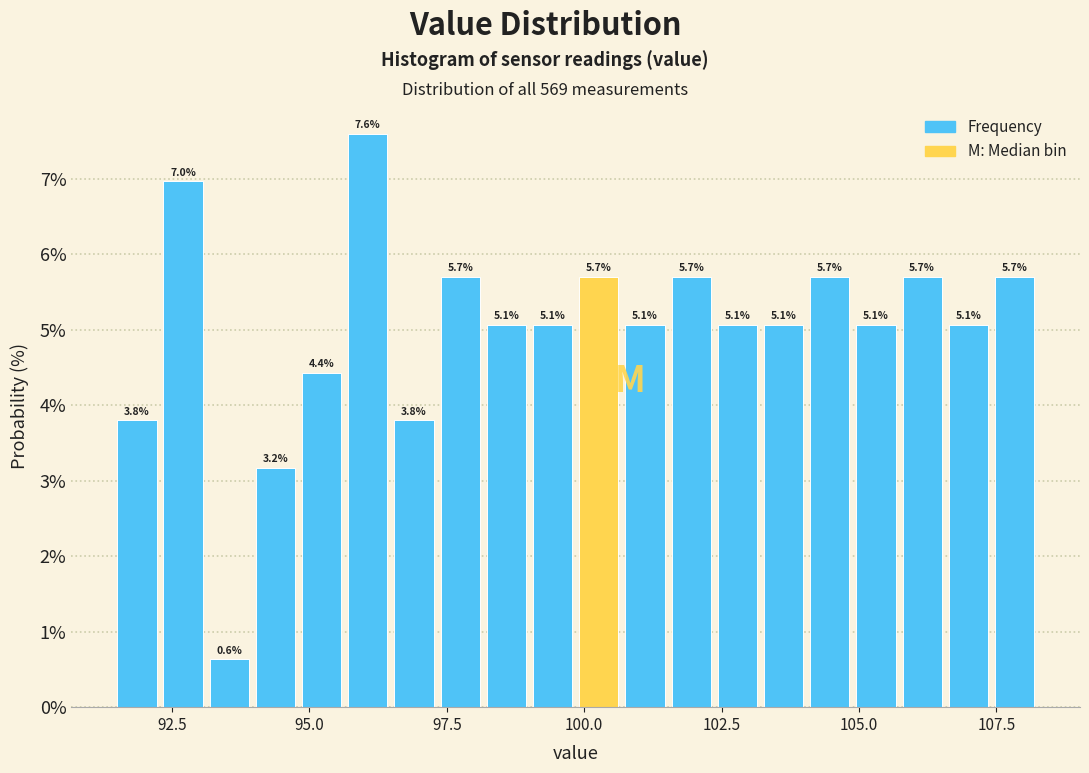

Read against the x-axis, roughly where is the centre of the tallest bar?

96.0